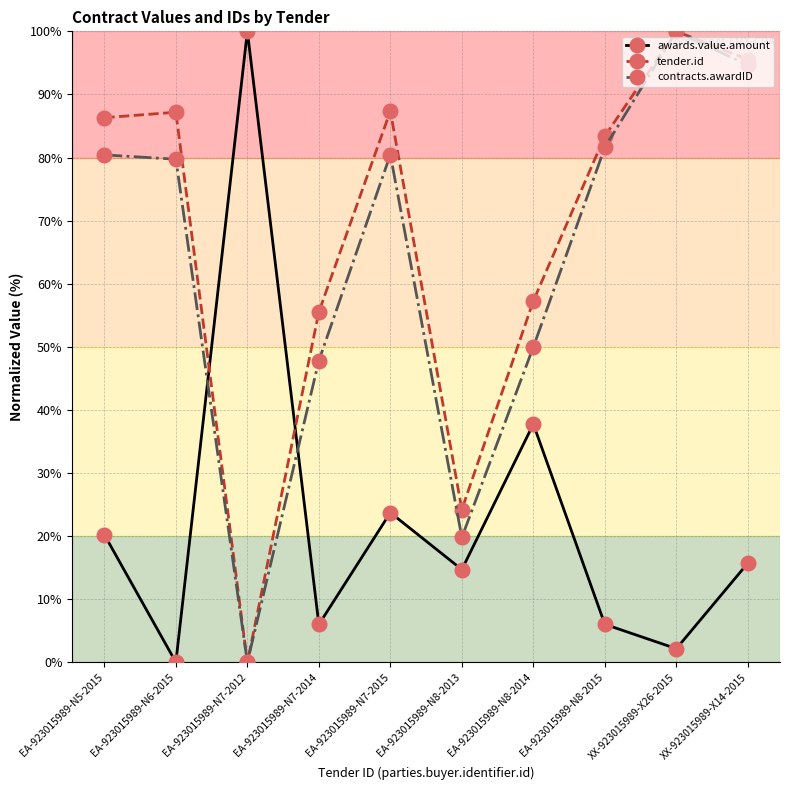

Between EA-923015989-N5-2015 and EA-923015989-N6-2015, which series saw the biggest shift?

awards.value.amount